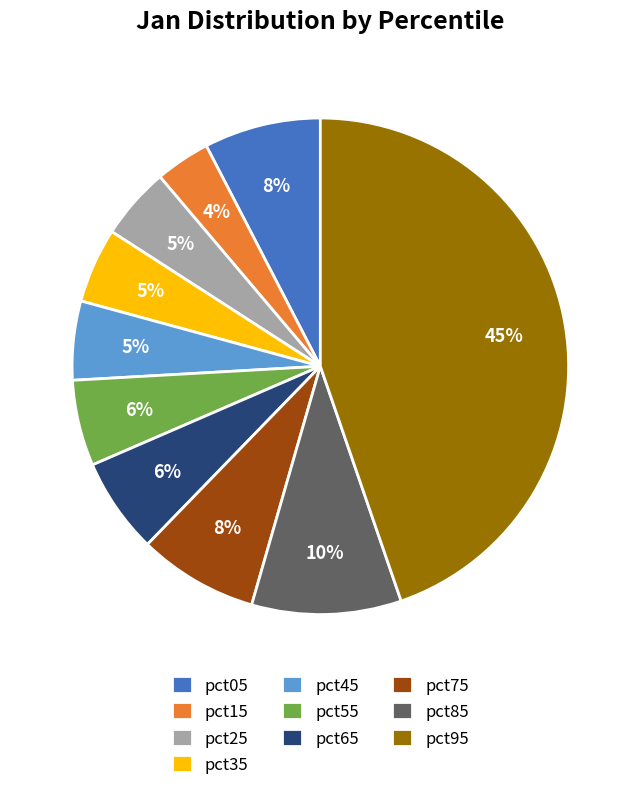

Does pct15 account for over 50% of the chart?

No